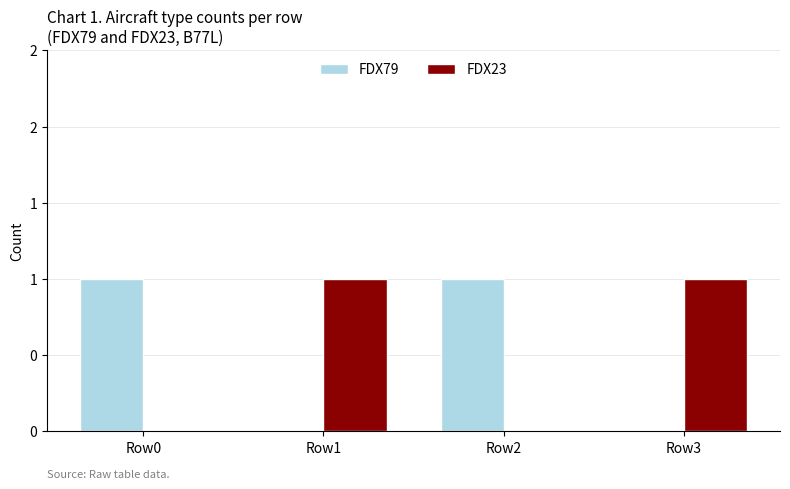

What are all the series names shown in the legend?

FDX79, FDX23